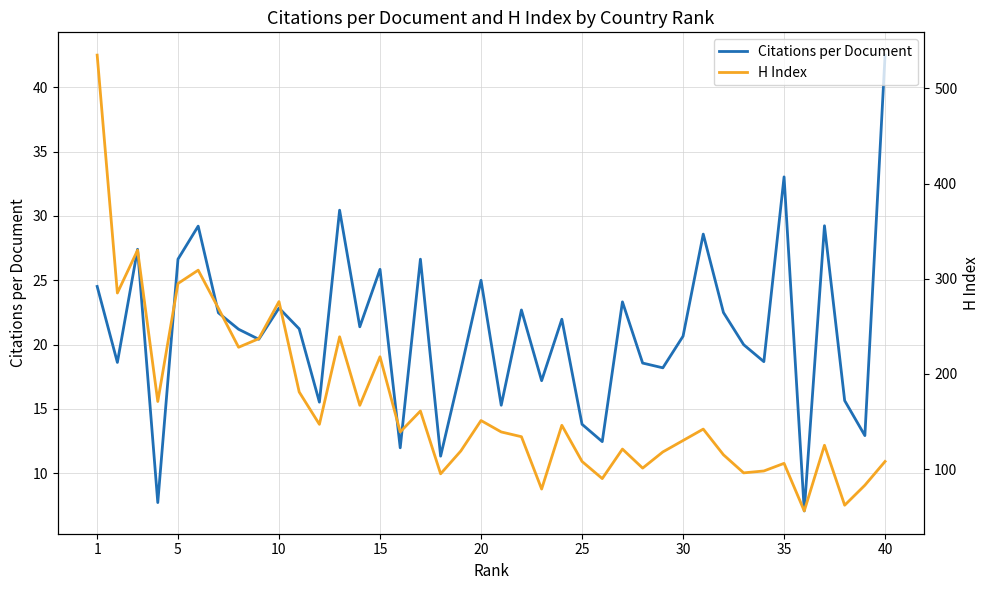

What are all the series names shown in the legend?

Citations per Document, H Index